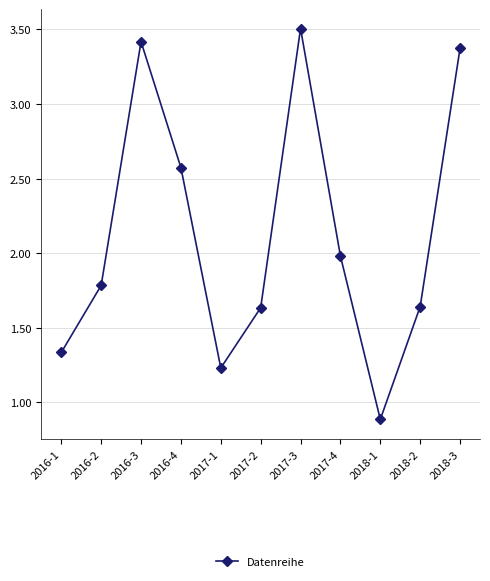

Read the value at 2016-4.

2.6